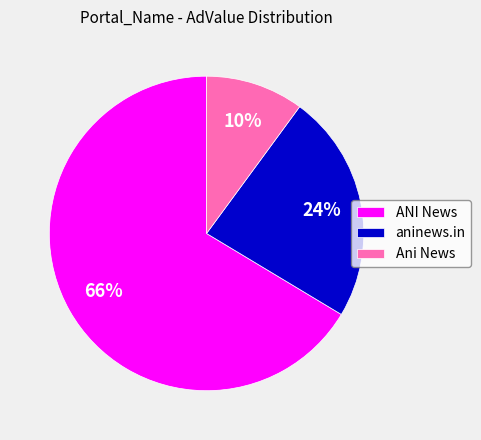

Is the sum of ANI News and aninews.in greater than half?

Yes